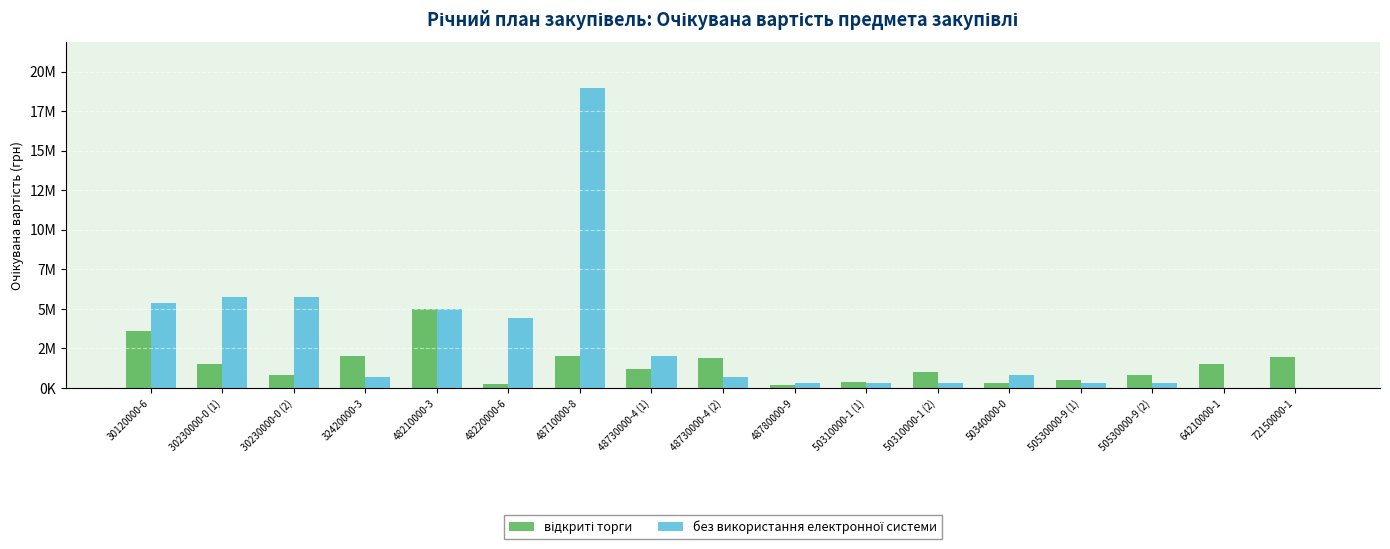

Reading left to right, transcribe all the data shown in this chart.

відкриті торги: 3600000	1500000	800000	2000000	5000000	250000	2000000	1200000	1900000	200000	400000	1000000	300000	500000	800000	1500000	1950000
без використання електронної системи: 5400000	5760000	5760000	660000	5000000	4405200	19000000	2000000	695000	300000	300000	300000	800000	300000	300000	0	0